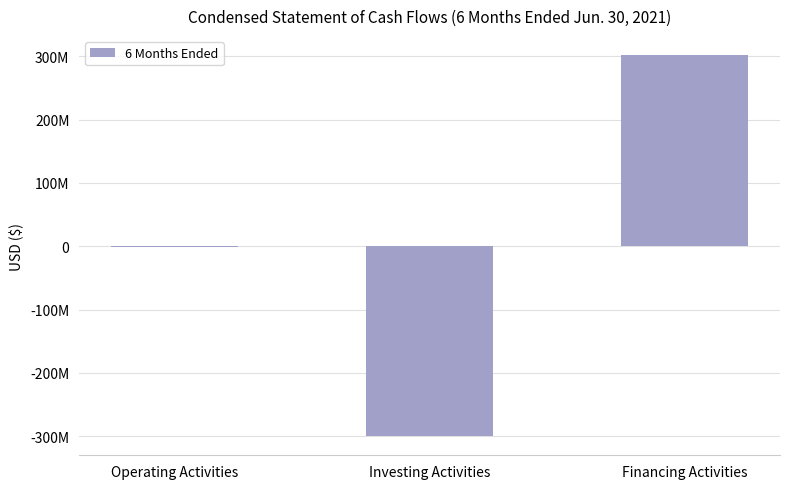

Where does the data first go above -1777601?

Financing Activities